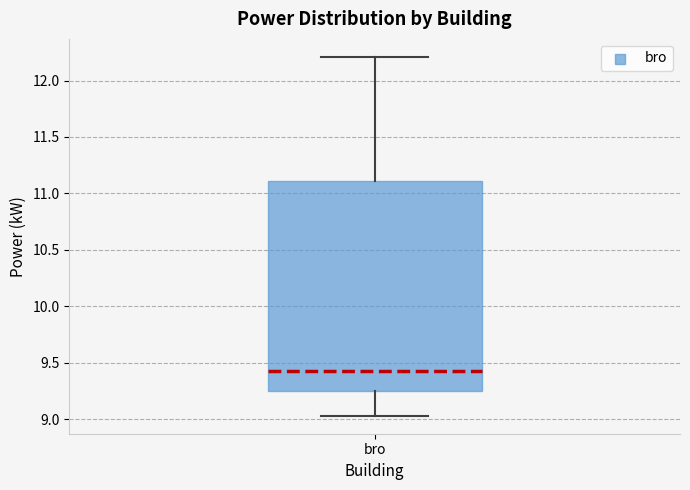

Transcribe this box plot: give where the median line is, the range the box spans, and where the two whiskers end, as read against the y-axis. The values are not printed on the chart, so give them approximately, as read against the axis.

median 9.45, box 9.25 to 11.10, whiskers 9.05 to 12.20